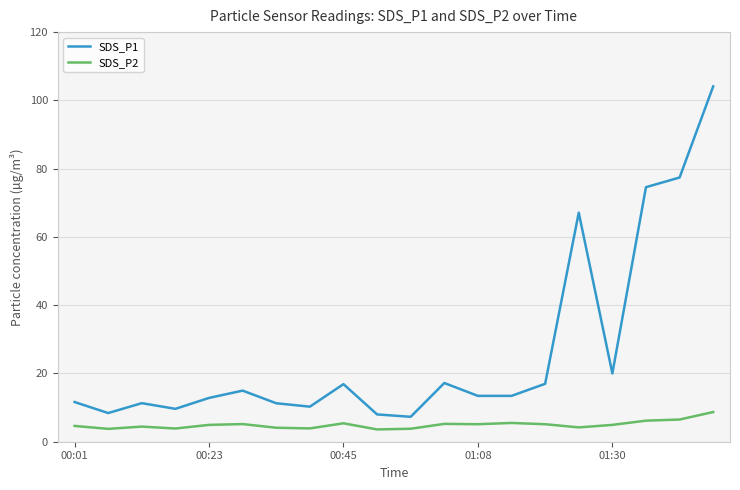

What is the difference between the maximum and minimum values in the SDS_P1 series?

96.8